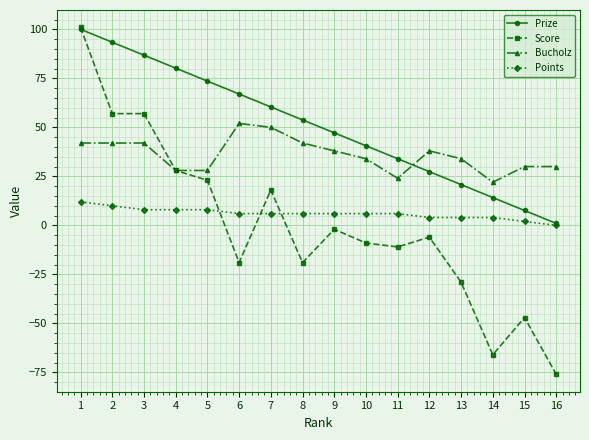

The Score series shows 9.2 at 4. True or false?

False